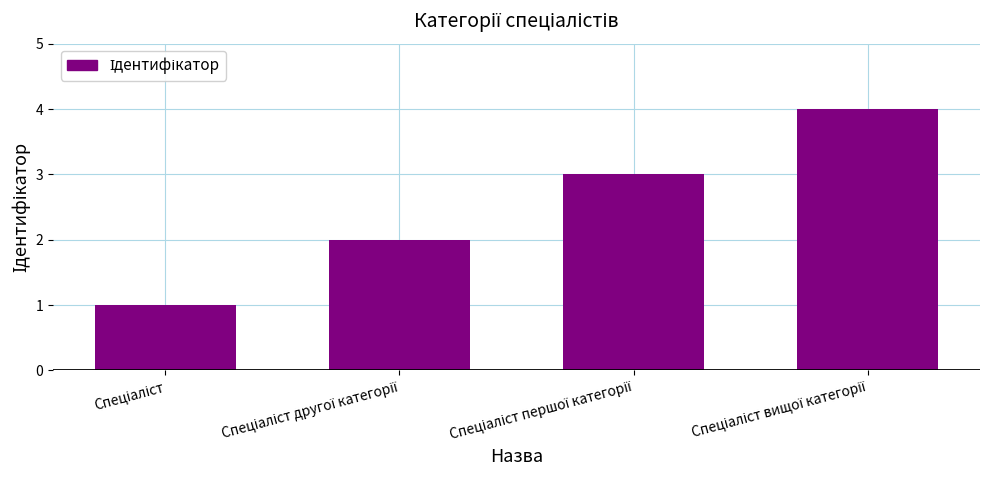

What is the sum of all values?

10